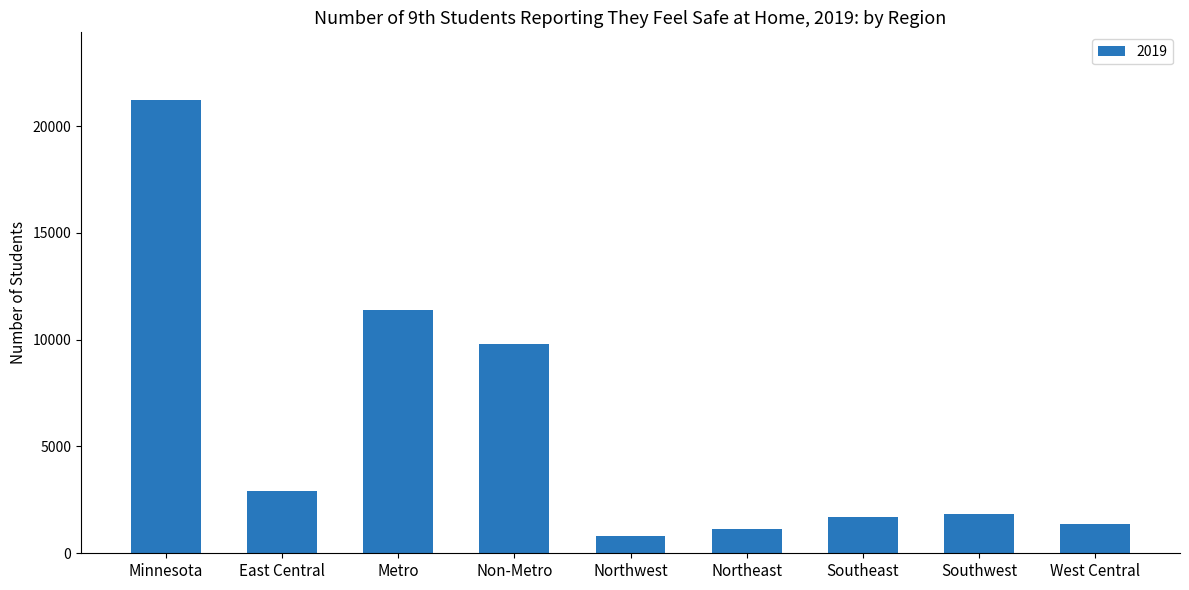

At which label does the data first exceed 1858?

Minnesota